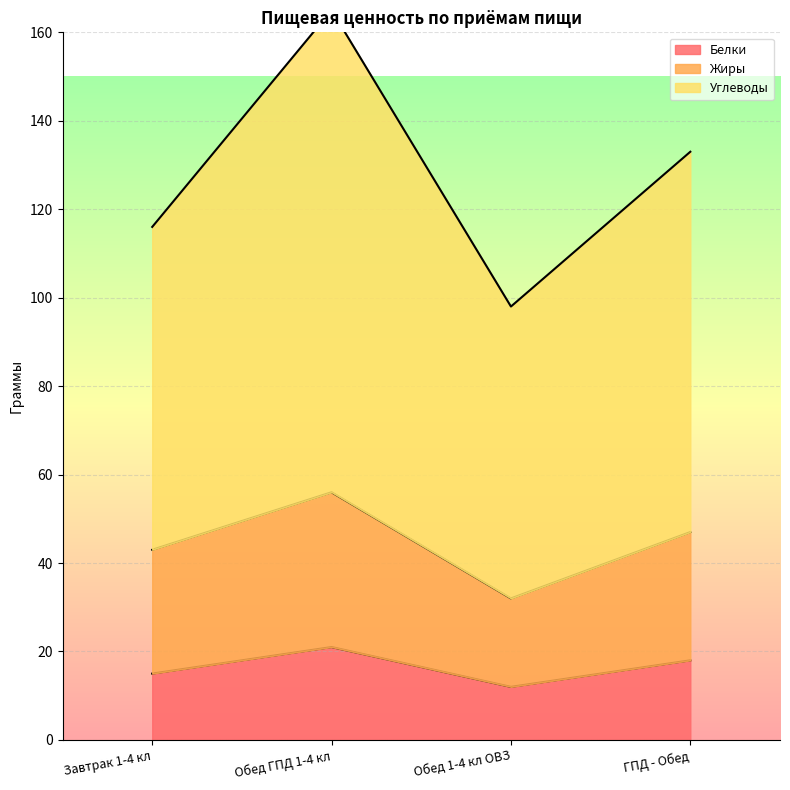

What is the greatest value displayed?

165